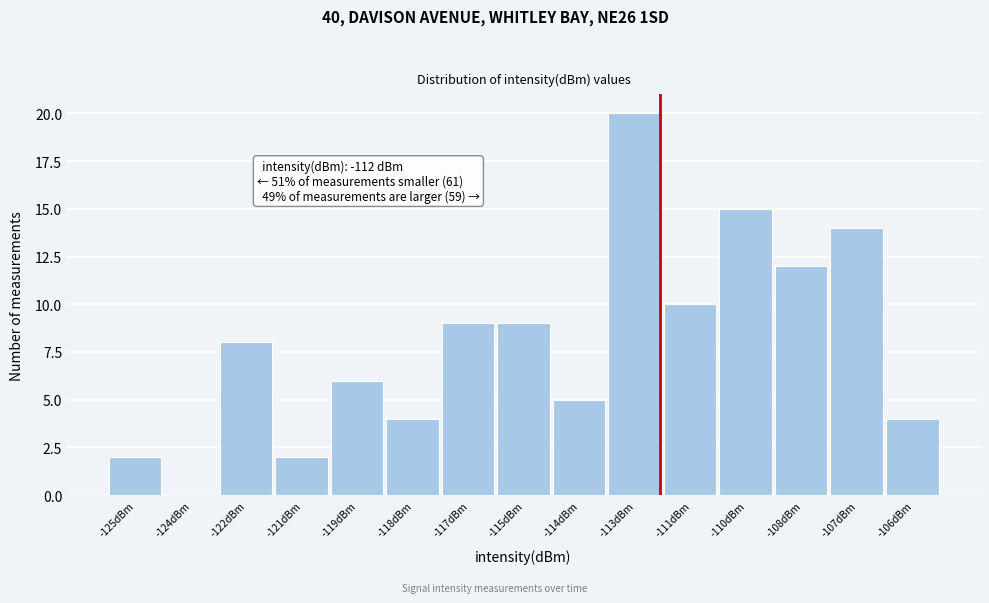

Reading right to left, list all the values displayed in this chart.

-106dBm=4	-107dBm=14	-108dBm=12	-110dBm=15	-111dBm=10	-113dBm=20	-114dBm=5	-115dBm=9	-117dBm=9	-118dBm=4	-119dBm=6	-121dBm=2	-122dBm=8	-124dBm=0	-125dBm=2